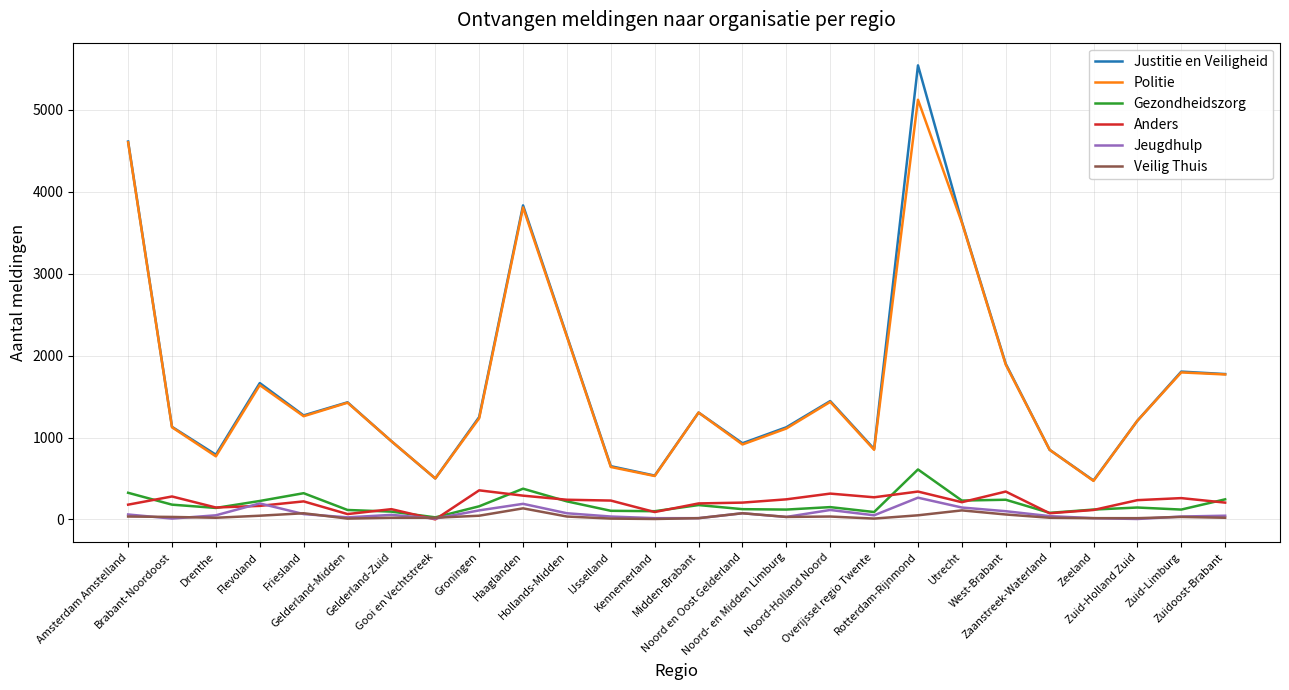

At which category is the sum across all series the highest?

Rotterdam-Rijnmond